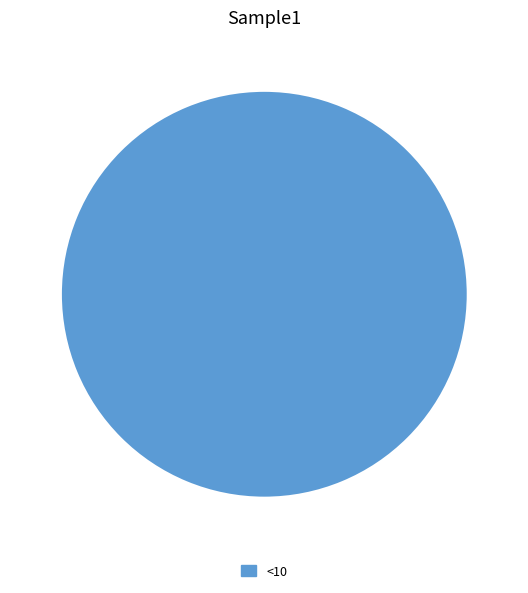

Rank the categories by value from lowest to highest.

<10